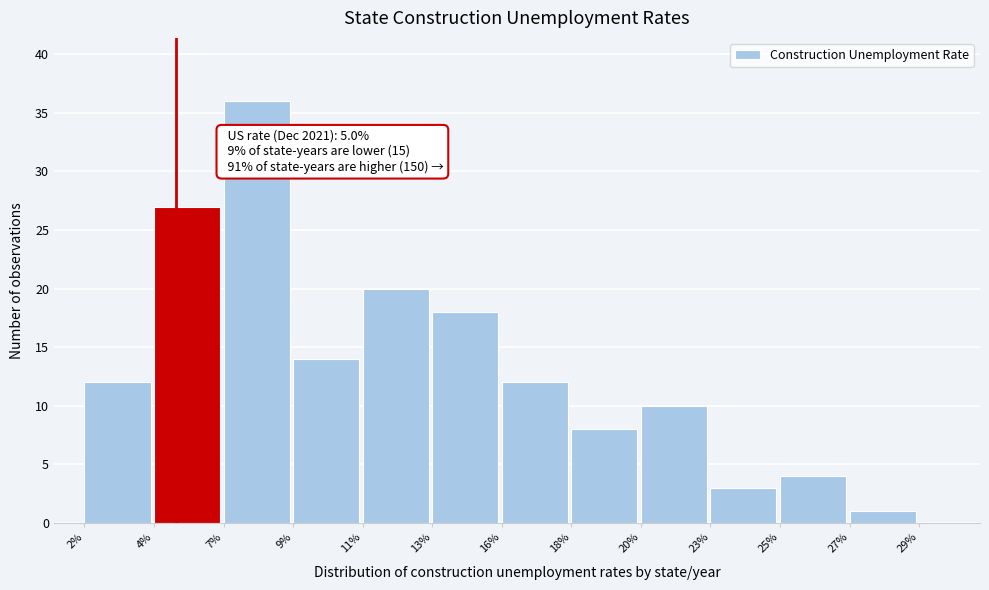

Reading right to left, list all the values displayed in this chart.

1	4	3	10	8	12	18	20	14	36	27	12